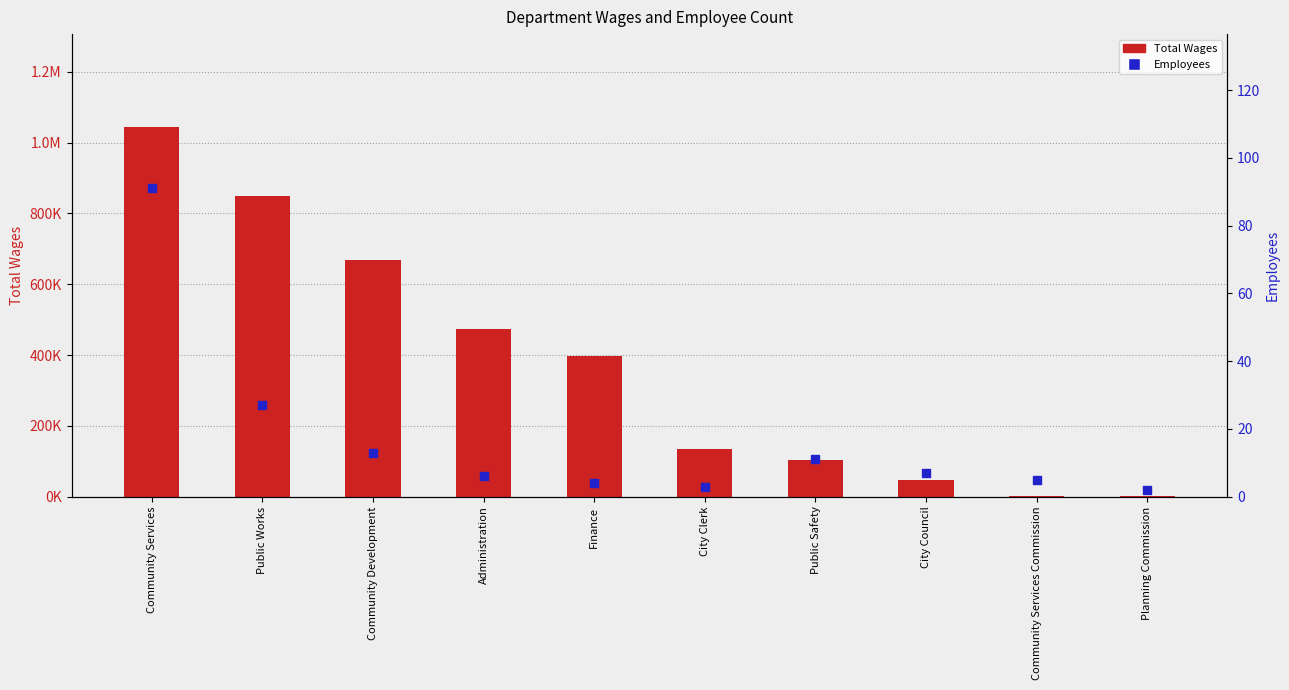

At how many categories does at least one series exceed 6397?

8